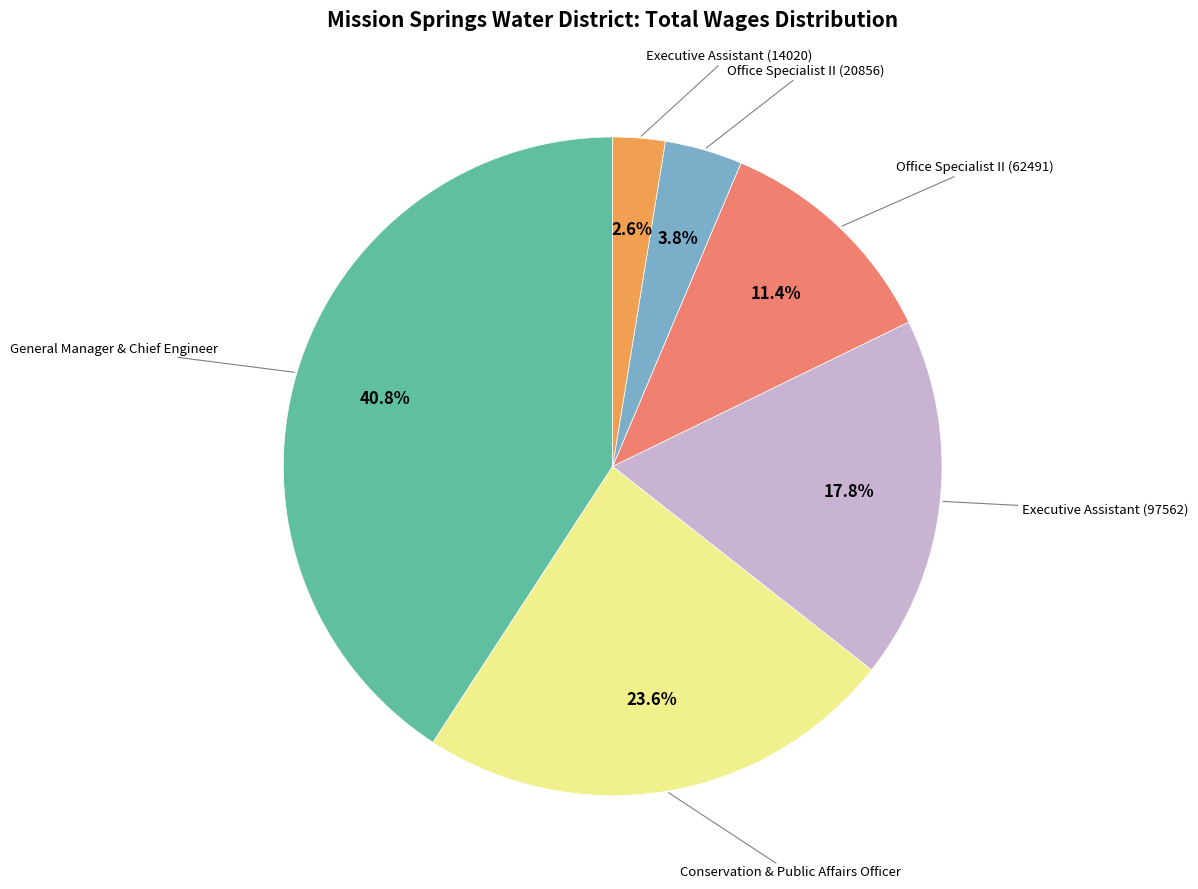

Is there any slice that represents more than half of the pie?

No